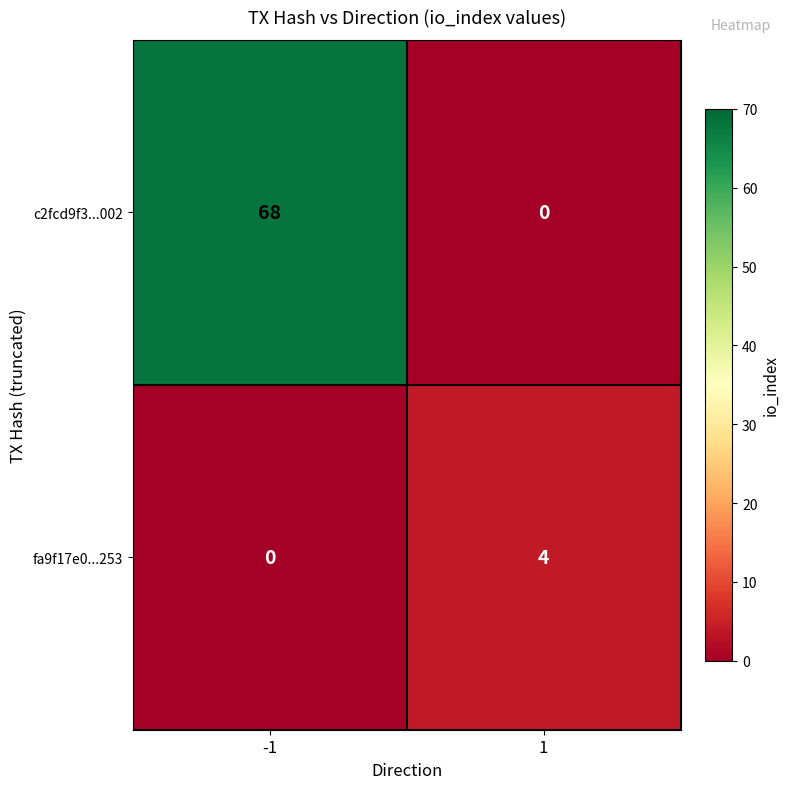

Is it true that c2fcd9f3...002 equals 68 at -1?

True